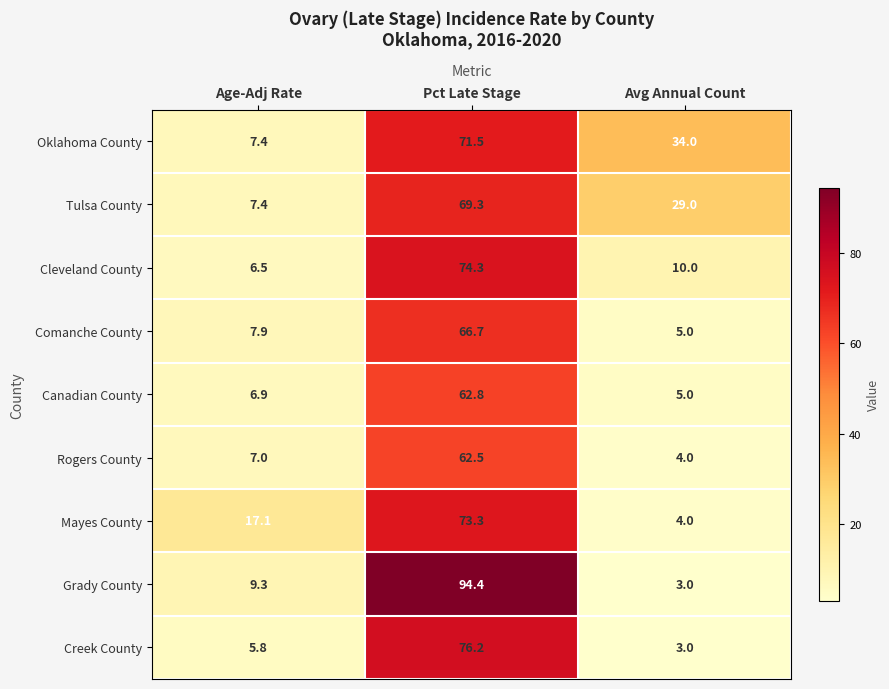

Reading left to right, extract all data points from this chart.

Oklahoma County: Age-Adj Rate=7.4	Pct Late Stage=71.5	Avg Annual Count=34.0
Tulsa County: Age-Adj Rate=7.4	Pct Late Stage=69.3	Avg Annual Count=29.0
Cleveland County: Age-Adj Rate=6.5	Pct Late Stage=74.3	Avg Annual Count=10.0
Comanche County: Age-Adj Rate=7.9	Pct Late Stage=66.7	Avg Annual Count=5.0
Canadian County: Age-Adj Rate=6.9	Pct Late Stage=62.8	Avg Annual Count=5.0
Rogers County: Age-Adj Rate=7.0	Pct Late Stage=62.5	Avg Annual Count=4.0
Mayes County: Age-Adj Rate=17.1	Pct Late Stage=73.3	Avg Annual Count=4.0
Grady County: Age-Adj Rate=9.3	Pct Late Stage=94.4	Avg Annual Count=3.0
Creek County: Age-Adj Rate=5.8	Pct Late Stage=76.2	Avg Annual Count=3.0